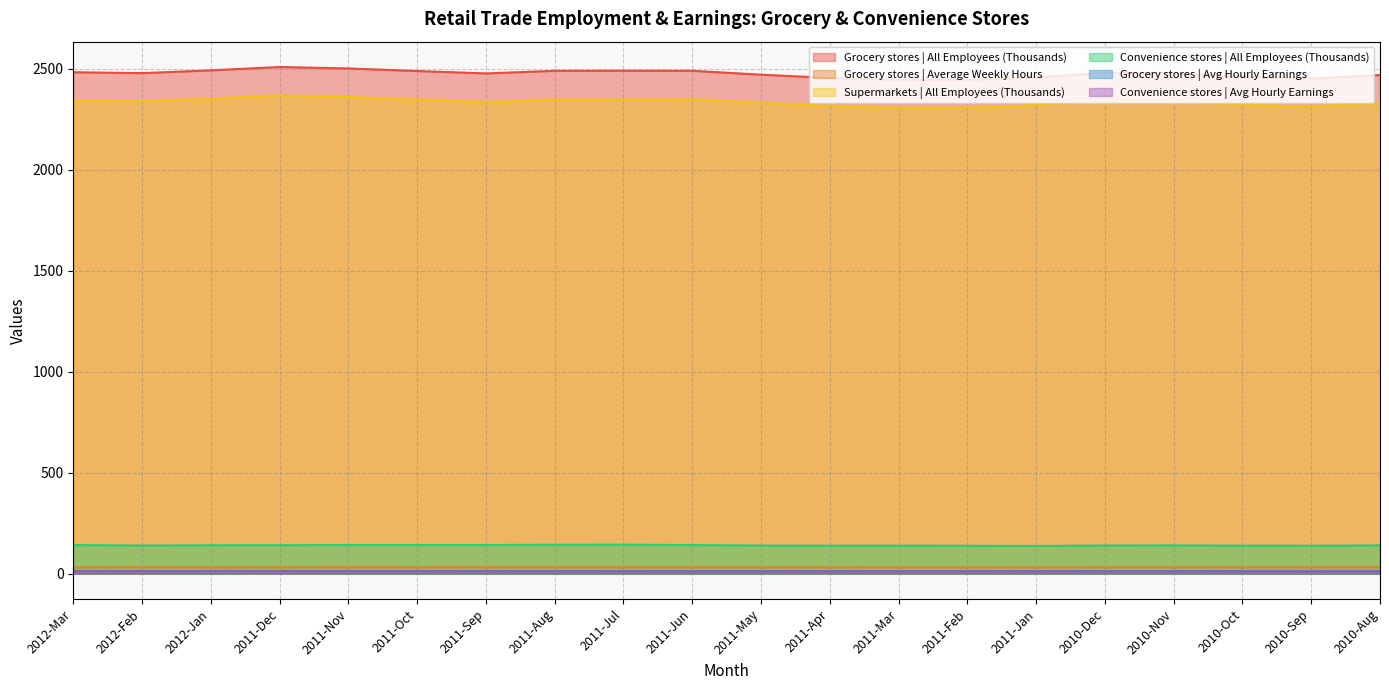

In Grocery stores | Avg Hourly Earnings, how many points are lower than both neighbors (excluding endpoints)?

4